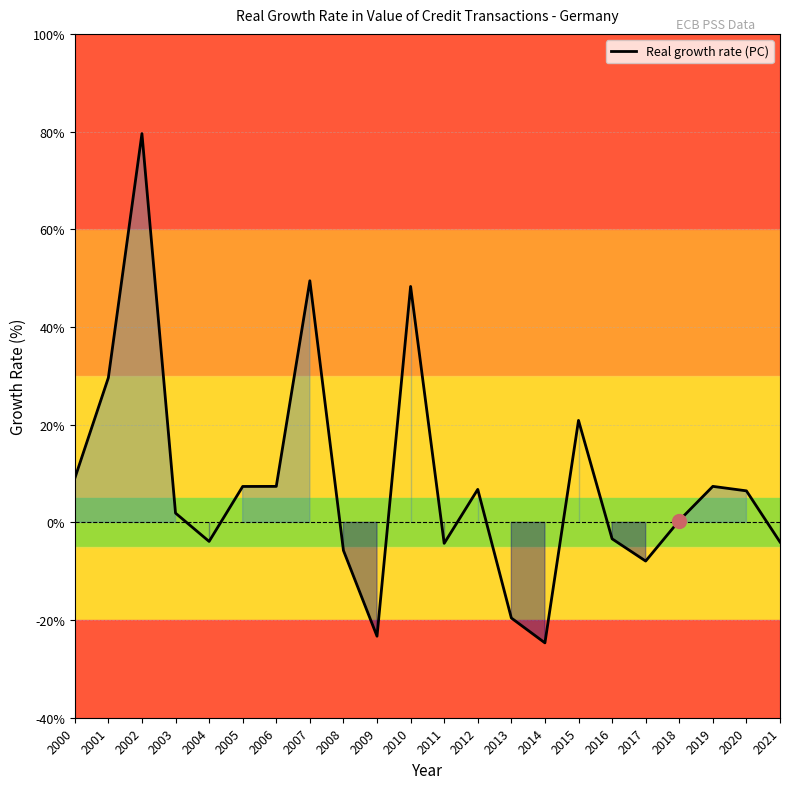

Where is the first local maximum?

2002